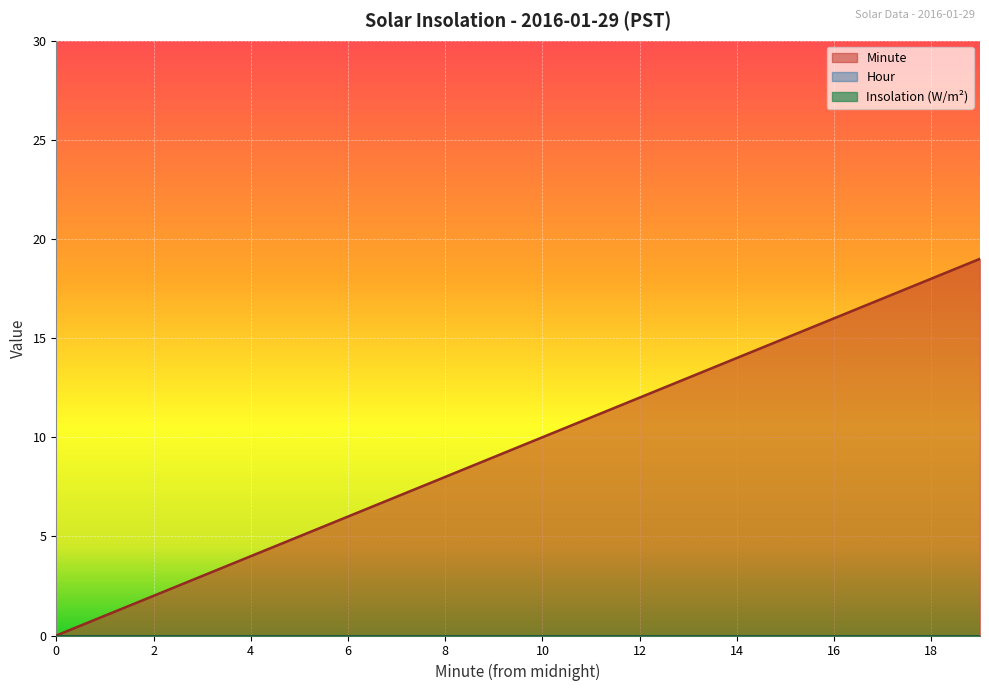

True or false: Minute and Insolation (W/m^2) cross at least once.

False